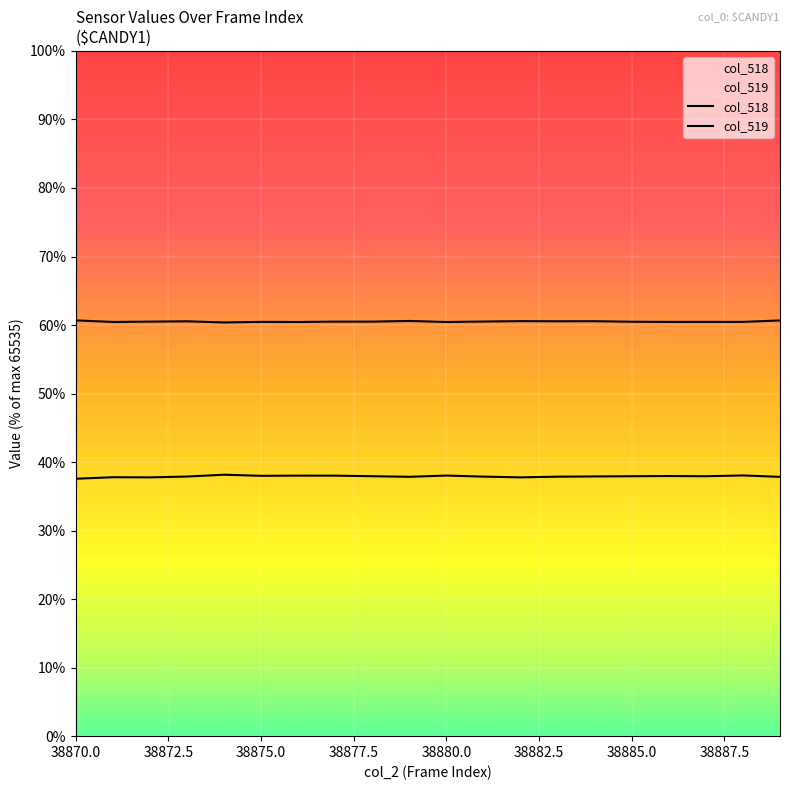

In col_518, how many points are higher than both neighbors (excluding endpoints)?

6